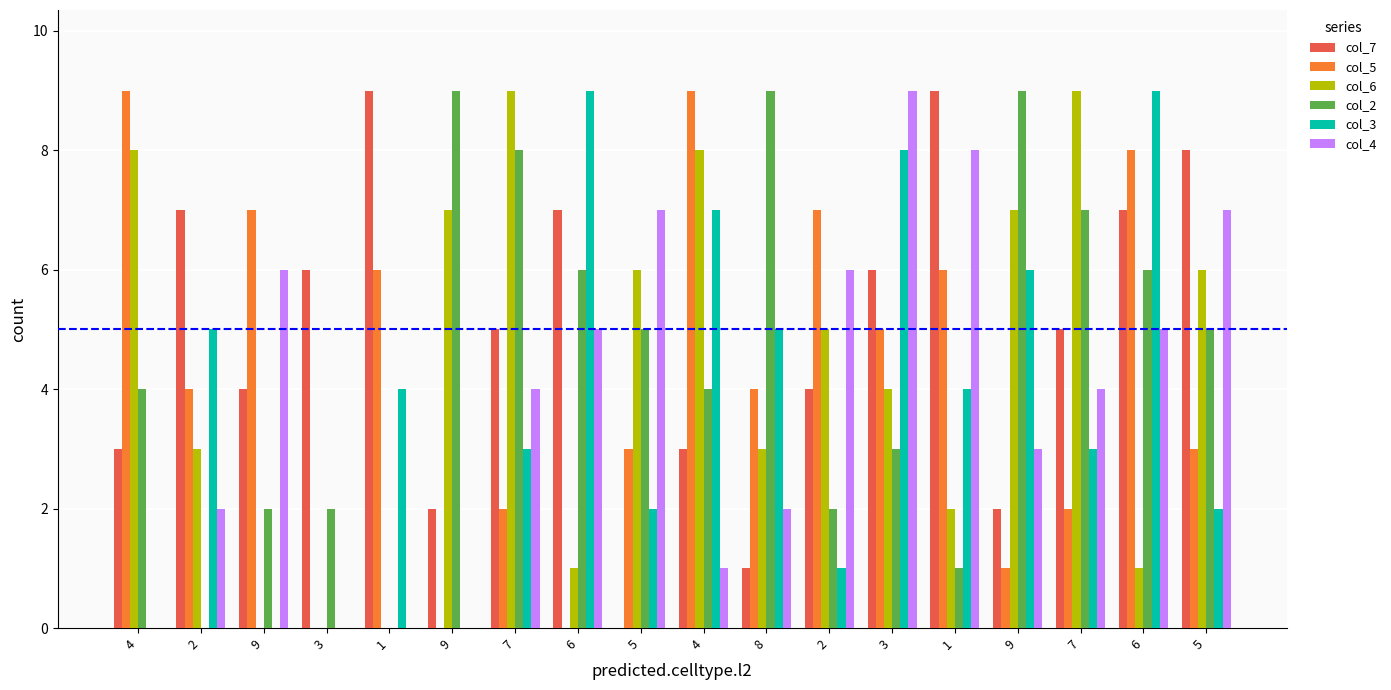

Are the bars horizontal?

No